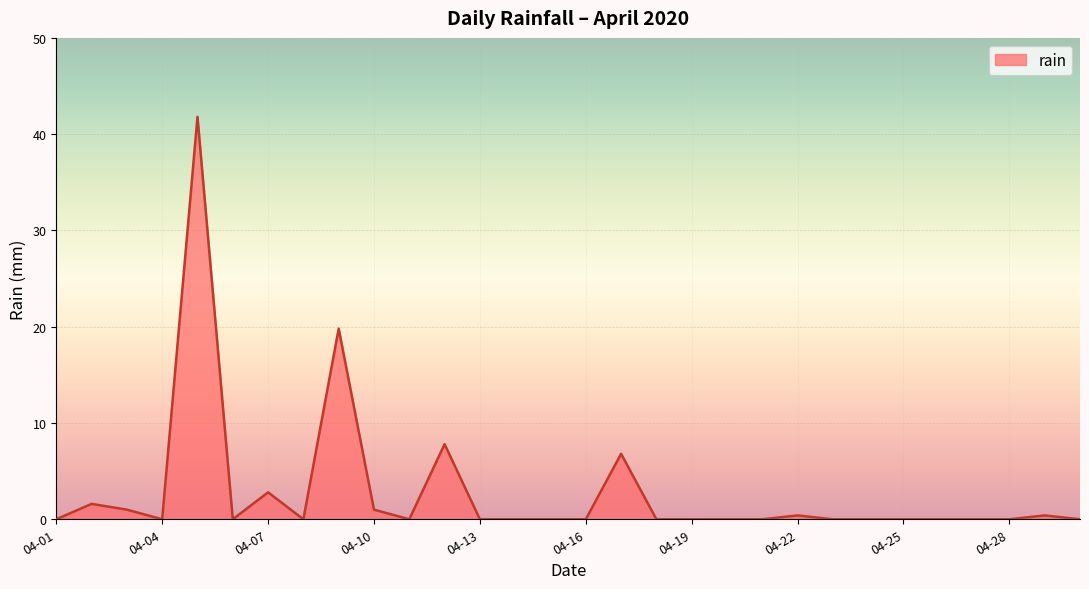

What is the greatest value displayed?

41.8